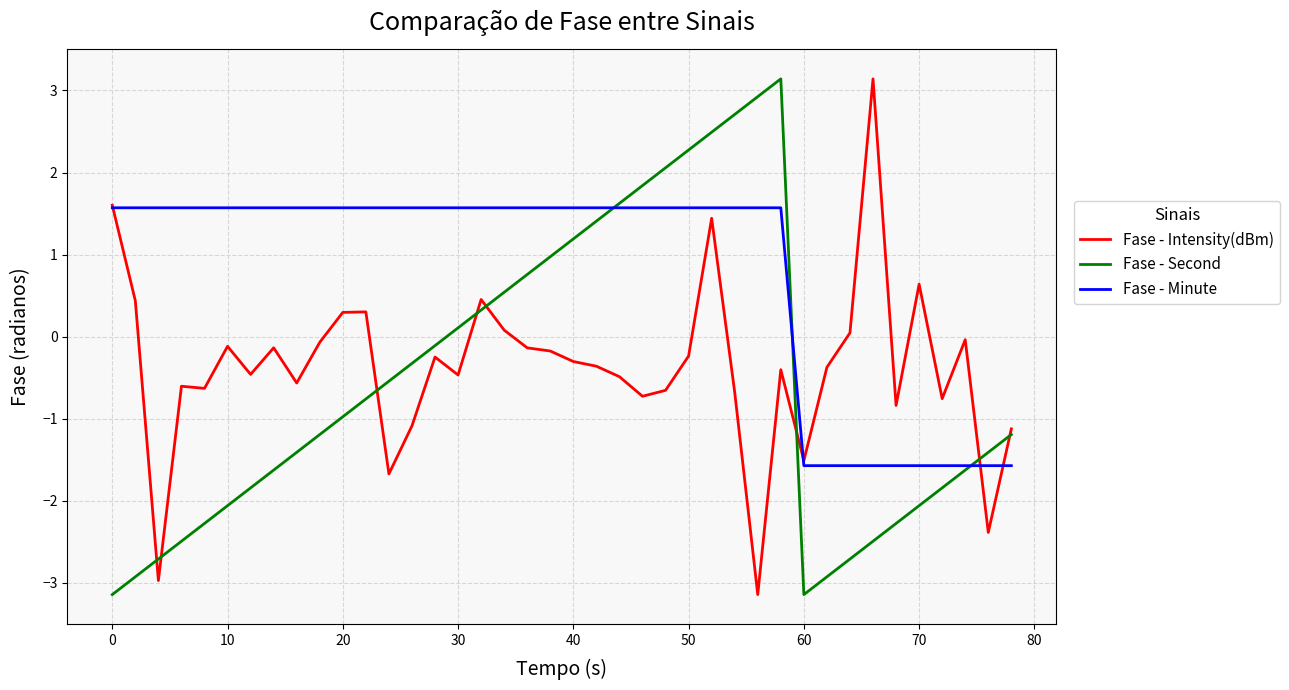

What is the maximum value for Fase - Second?

3.1